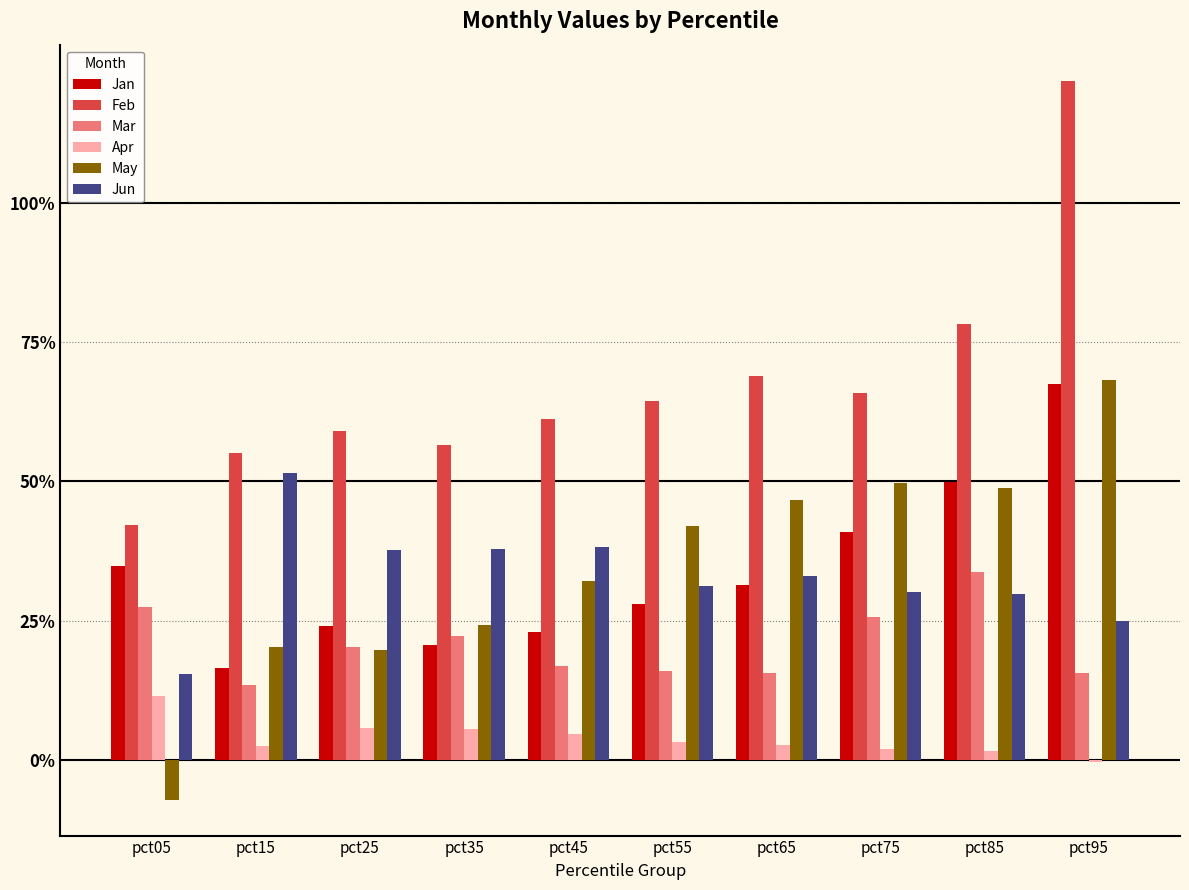

What is the average value of the Jun series?

0.3